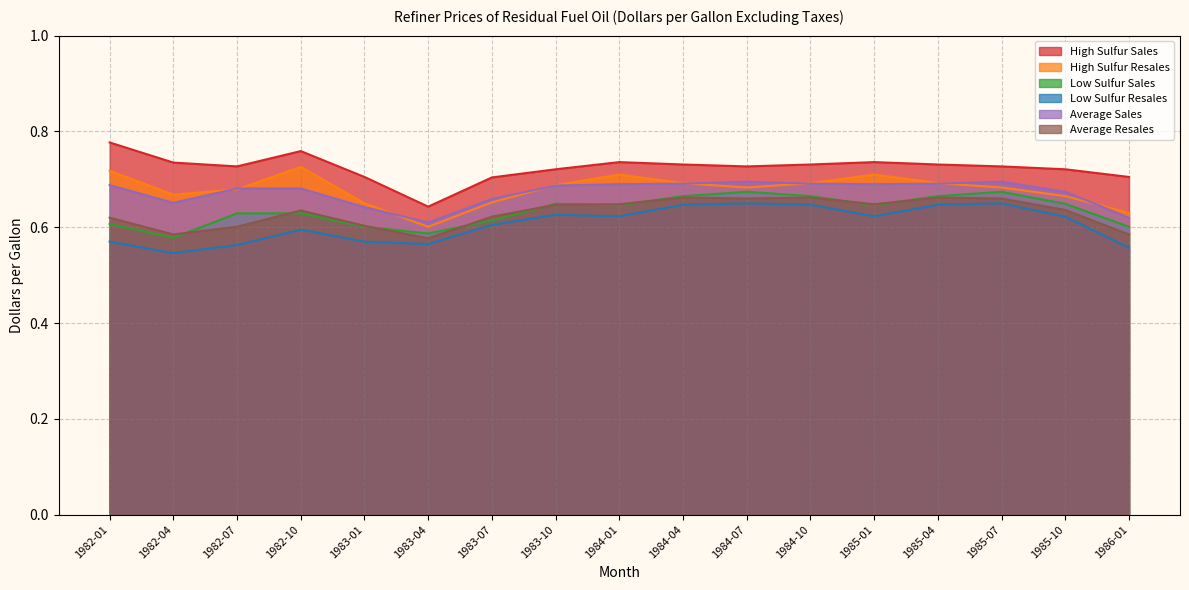

Reading right to left, transcribe all the data shown in this chart.

High Sulfur Sales: 1986-01=0.7	1985-10=0.7	1985-07=0.7	1985-04=0.7	1985-01=0.7	1984-10=0.7	1984-07=0.7	1984-04=0.7	1984-01=0.7	1983-10=0.7	1983-07=0.7	1983-04=0.6	1983-01=0.7	1982-10=0.8	1982-07=0.7	1982-04=0.7	1982-01=0.8
High Sulfur Resales: 1986-01=0.6	1985-10=0.7	1985-07=0.7	1985-04=0.7	1985-01=0.7	1984-10=0.7	1984-07=0.7	1984-04=0.7	1984-01=0.7	1983-10=0.7	1983-07=0.7	1983-04=0.6	1983-01=0.7	1982-10=0.7	1982-07=0.7	1982-04=0.7	1982-01=0.7
Low Sulfur Sales: 1986-01=0.6	1985-10=0.6	1985-07=0.7	1985-04=0.7	1985-01=0.6	1984-10=0.7	1984-07=0.7	1984-04=0.7	1984-01=0.6	1983-10=0.6	1983-07=0.6	1983-04=0.6	1983-01=0.6	1982-10=0.6	1982-07=0.6	1982-04=0.6	1982-01=0.6
Low Sulfur Resales: 1986-01=0.6	1985-10=0.6	1985-07=0.7	1985-04=0.6	1985-01=0.6	1984-10=0.6	1984-07=0.7	1984-04=0.6	1984-01=0.6	1983-10=0.6	1983-07=0.6	1983-04=0.6	1983-01=0.6	1982-10=0.6	1982-07=0.6	1982-04=0.5	1982-01=0.6
Average Sales: 1986-01=0.6	1985-10=0.7	1985-07=0.7	1985-04=0.7	1985-01=0.7	1984-10=0.7	1984-07=0.7	1984-04=0.7	1984-01=0.7	1983-10=0.7	1983-07=0.7	1983-04=0.6	1983-01=0.6	1982-10=0.7	1982-07=0.7	1982-04=0.7	1982-01=0.7
Average Resales: 1986-01=0.6	1985-10=0.6	1985-07=0.7	1985-04=0.7	1985-01=0.6	1984-10=0.7	1984-07=0.7	1984-04=0.7	1984-01=0.6	1983-10=0.6	1983-07=0.6	1983-04=0.6	1983-01=0.6	1982-10=0.6	1982-07=0.6	1982-04=0.6	1982-01=0.6